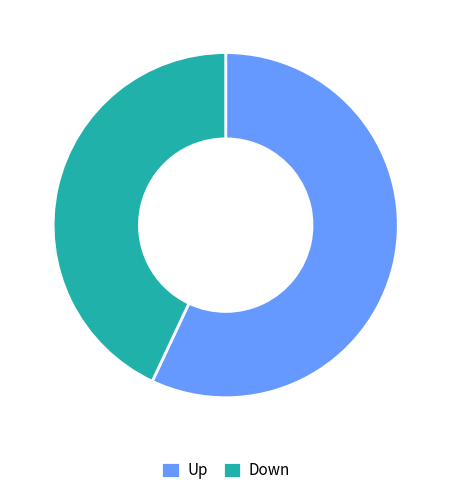

How many segments does this pie chart have?

2